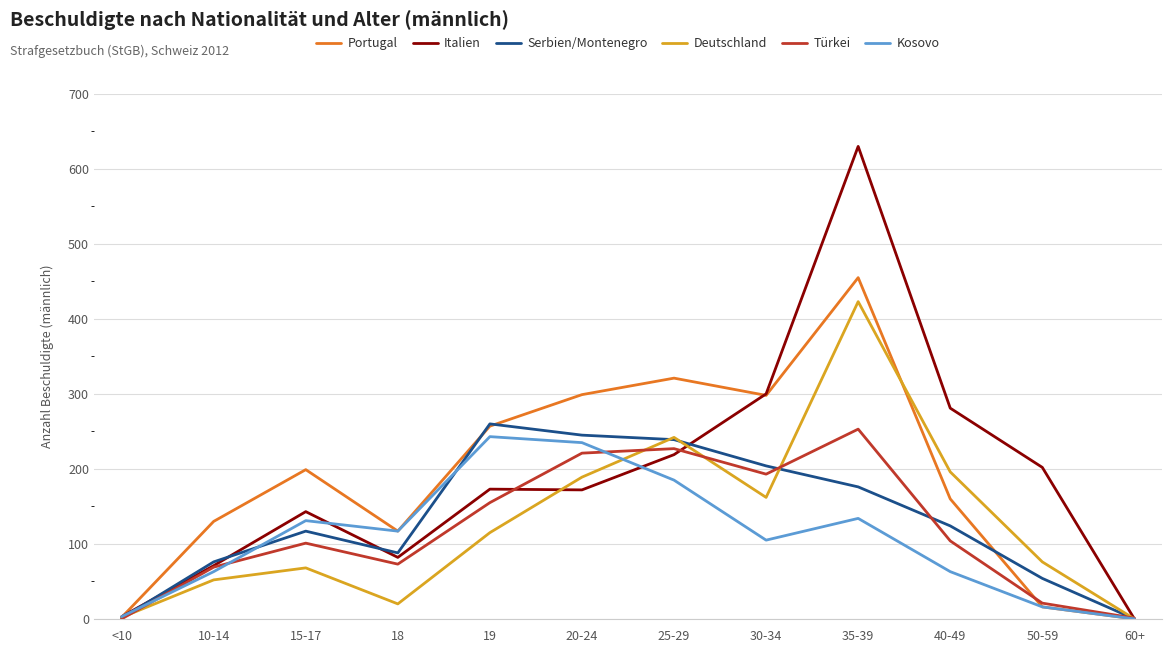

At which category is the sum across all series the highest?

35-39